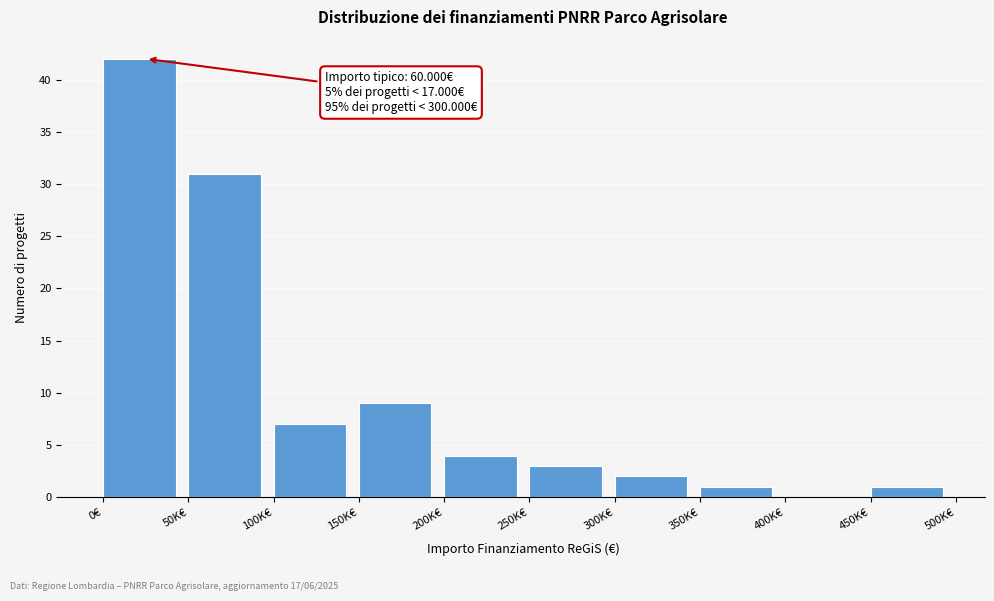

Reading right to left, extract all data points from this chart.

450K€=1	400K€=0	350K€=1	300K€=2	250K€=3	200K€=4	150K€=9	100K€=7	50K€=31	0€=42